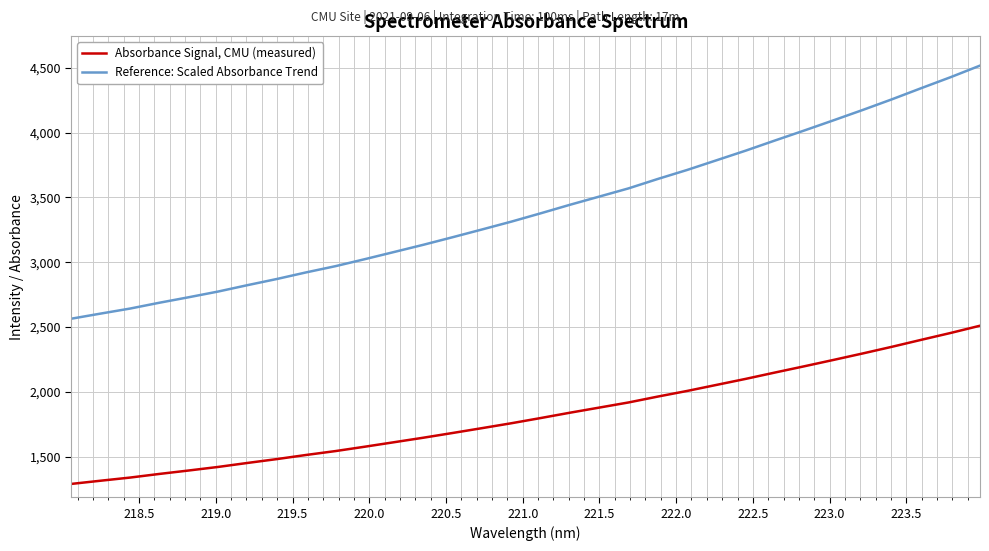

Rank the series by their maximum value, from lowest to highest.

Absorbance Signal, CMU (measured), Reference: Scaled Absorbance Trend